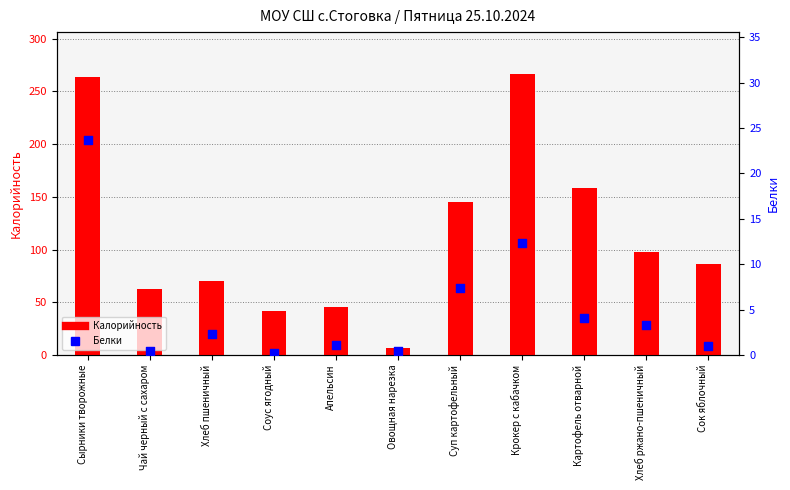

What is the total value across all series at Хлеб пшеничный?

72.6